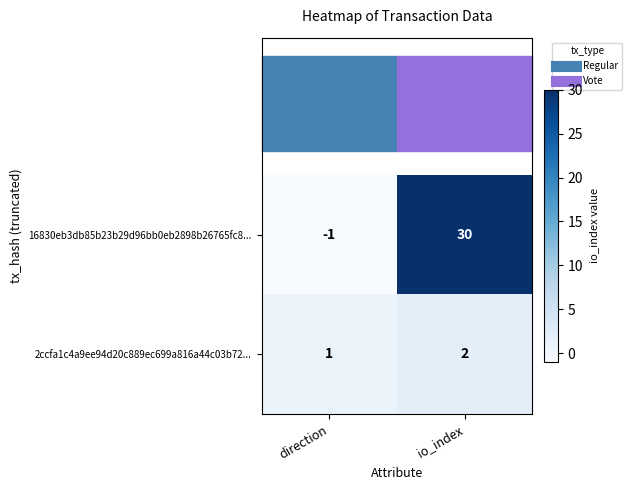

Which category has the highest value across all series?

io_index